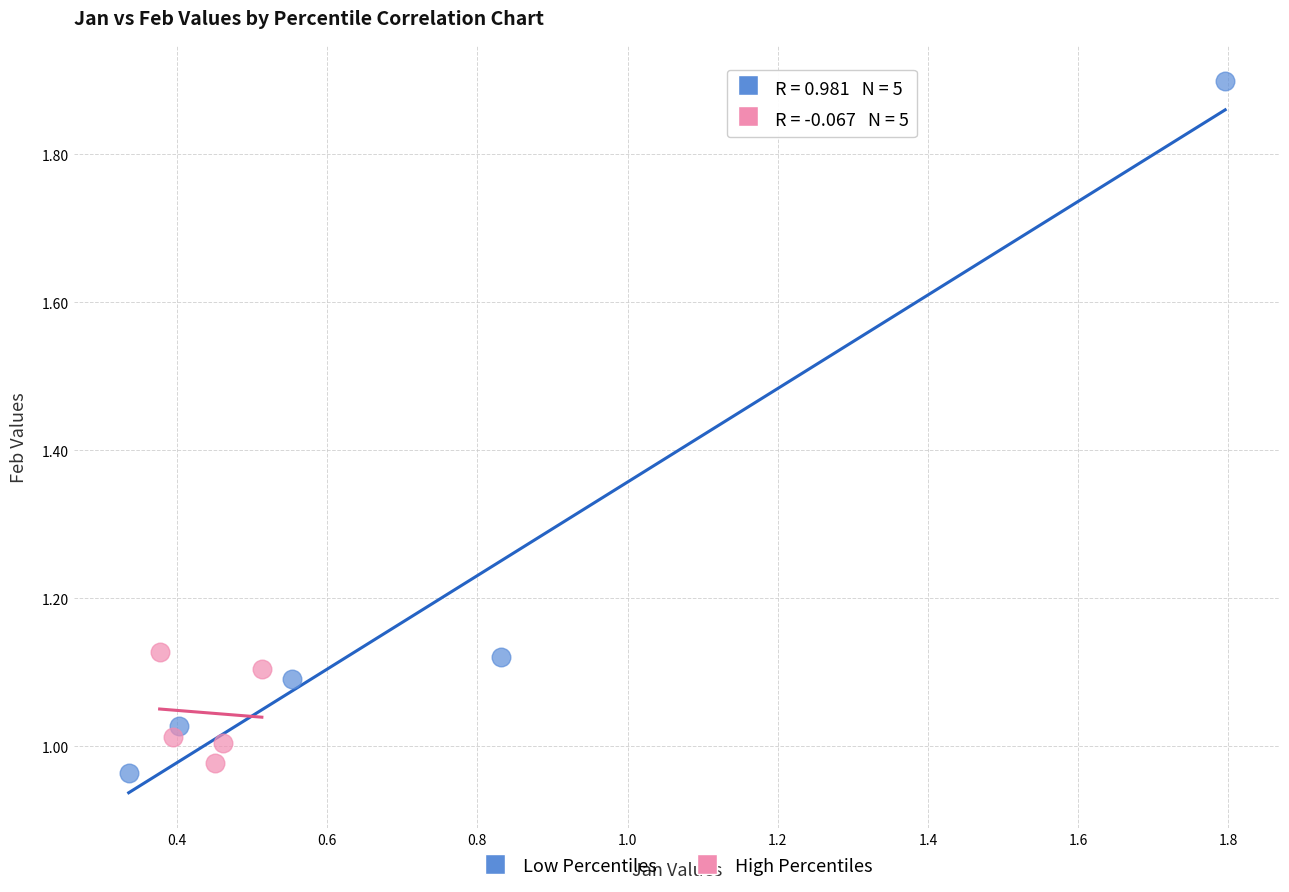

Which series contains the highest Y value?

Low Percentiles